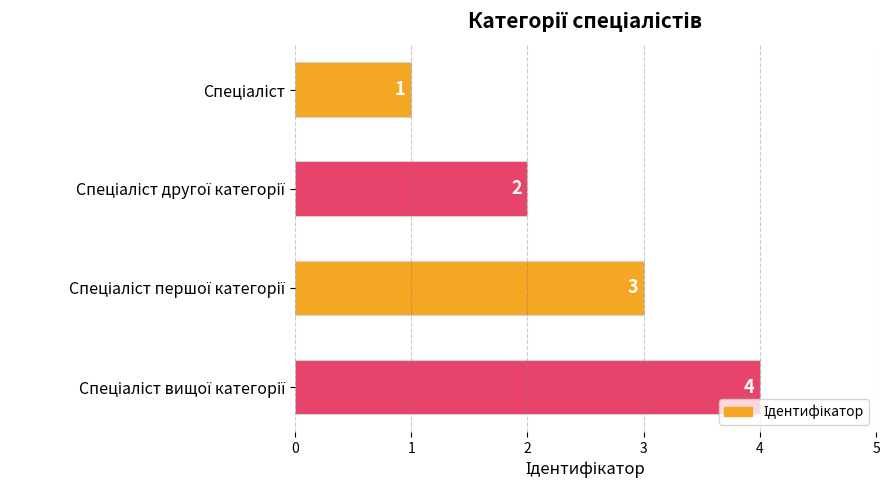

What is the greatest value displayed?

4